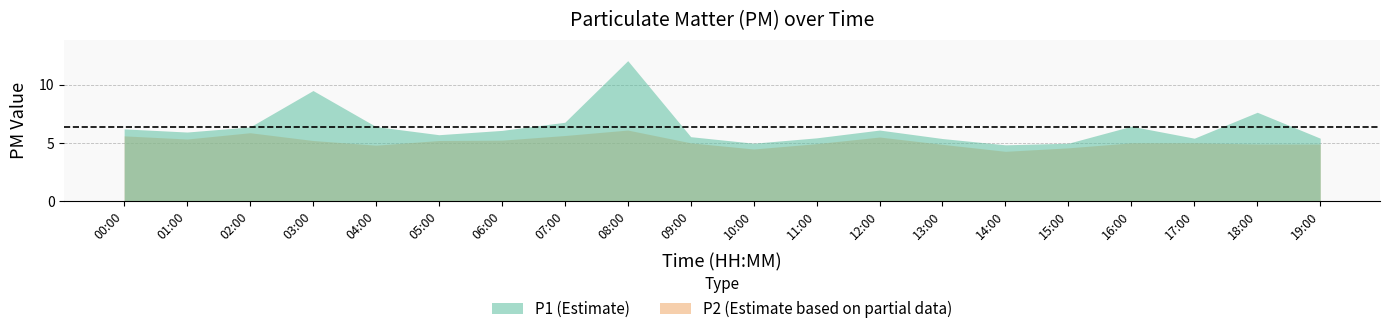

True or false: P2 has a value of 7.5 at 06:00.

False